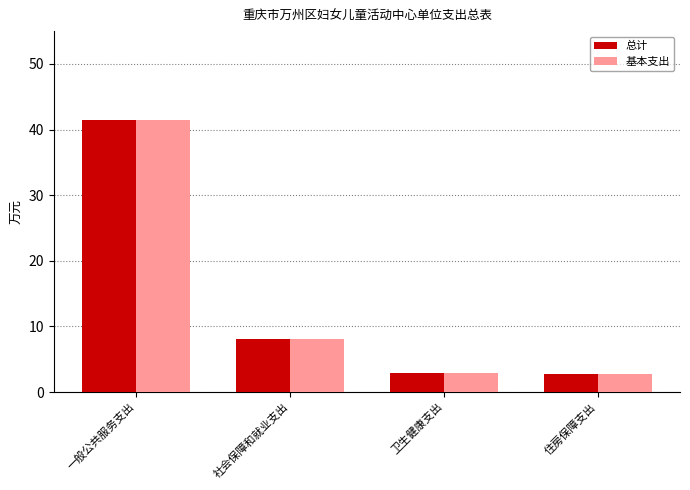

What is the value of the 基本支出 bar at the 2nd from the left?

8.1